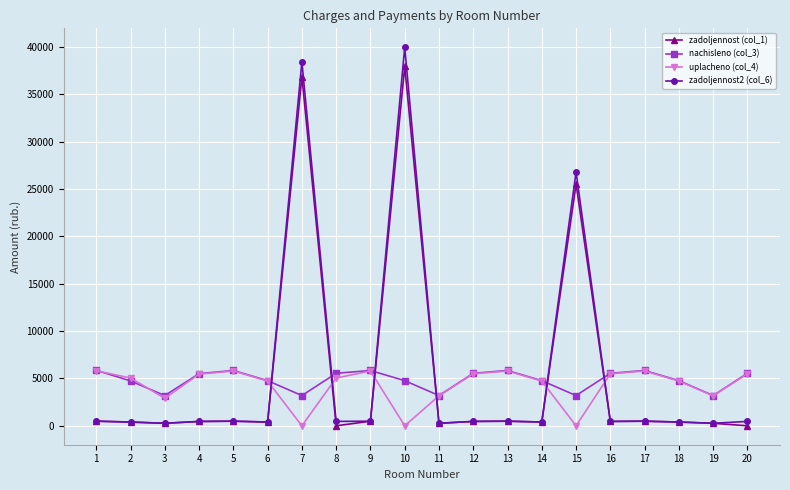

True or false: nachisleno (col_3) and zadoljennost2 (col_6) cross at least once.

True